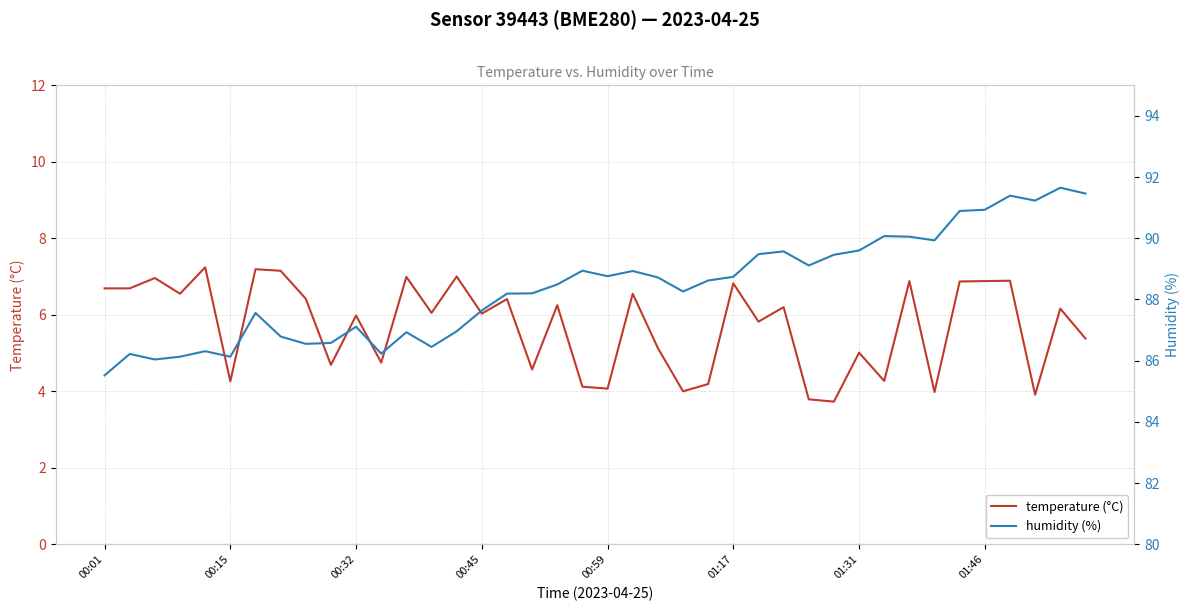

What is the difference between the second highest and second lowest values in the humidity (%) series?

5.4